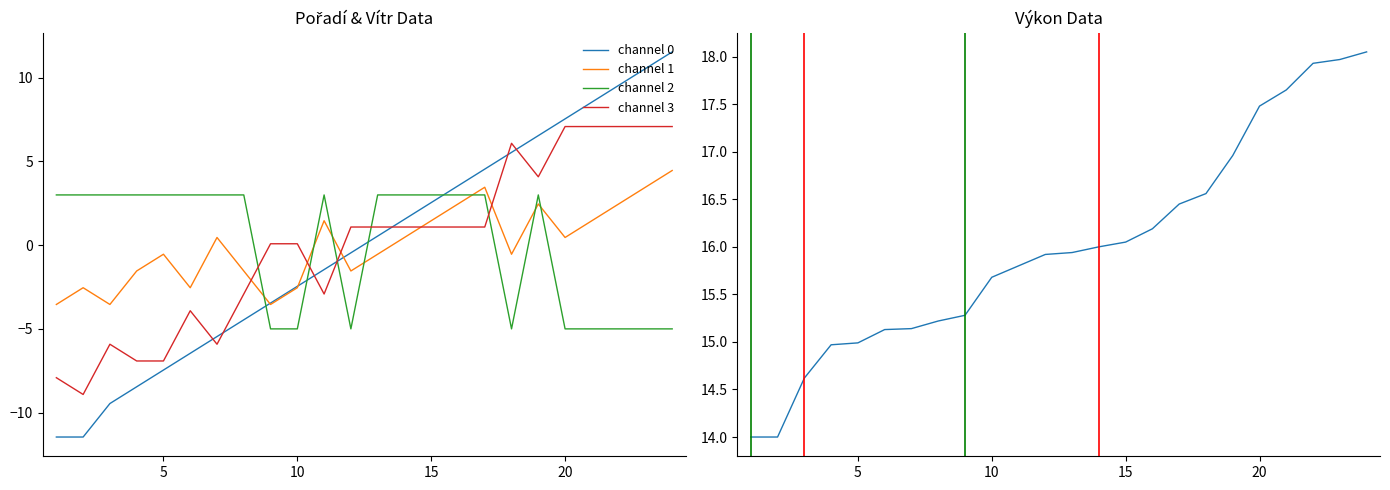

What is the difference between the maximum and second lowest values in the Výkon series?

4.1